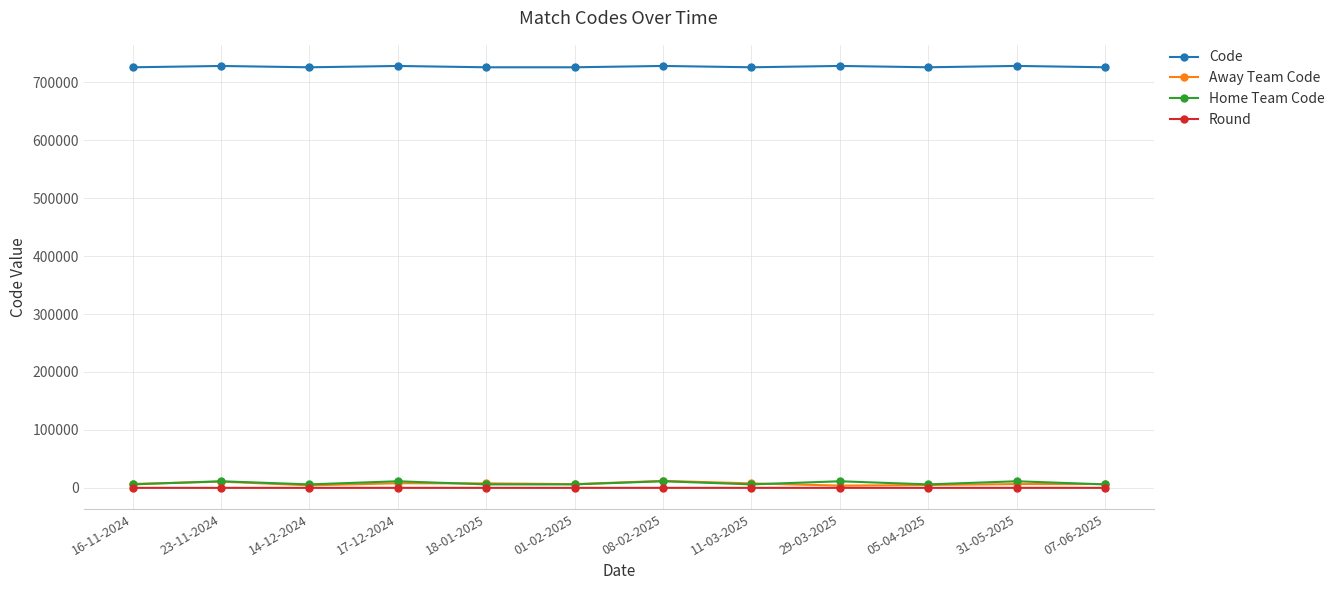

What is the minimum value shown in the chart?

1